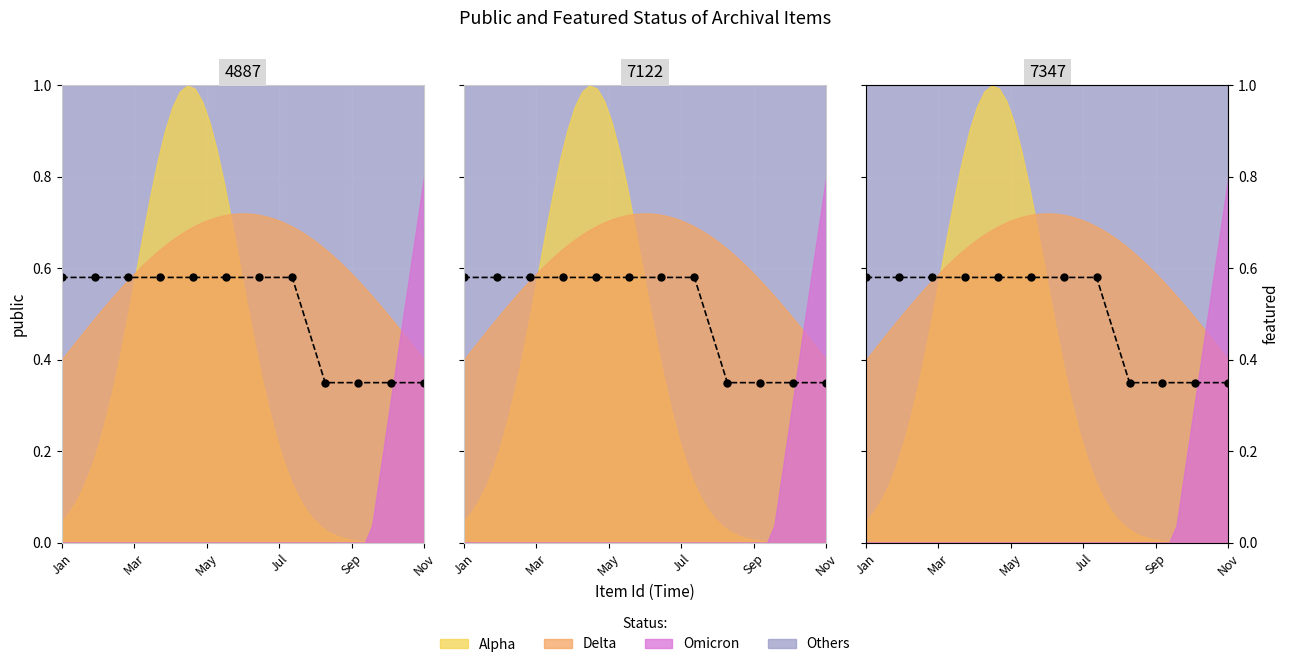

The value at Jan is 1.0. True or false?

False